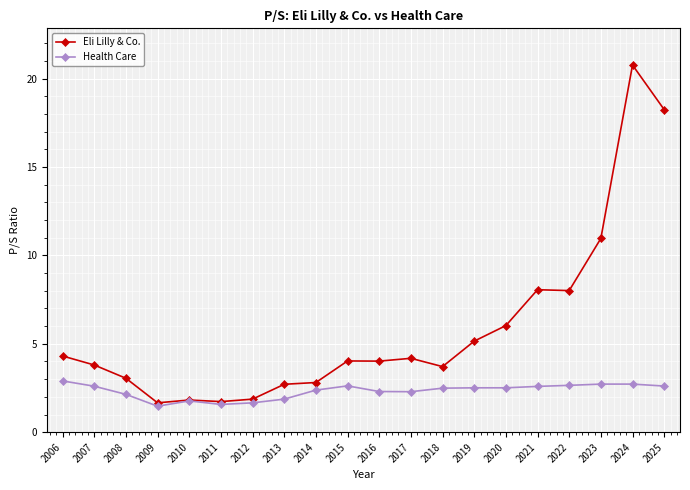

What are all the series names shown in the legend?

Eli Lilly & Co., Health Care